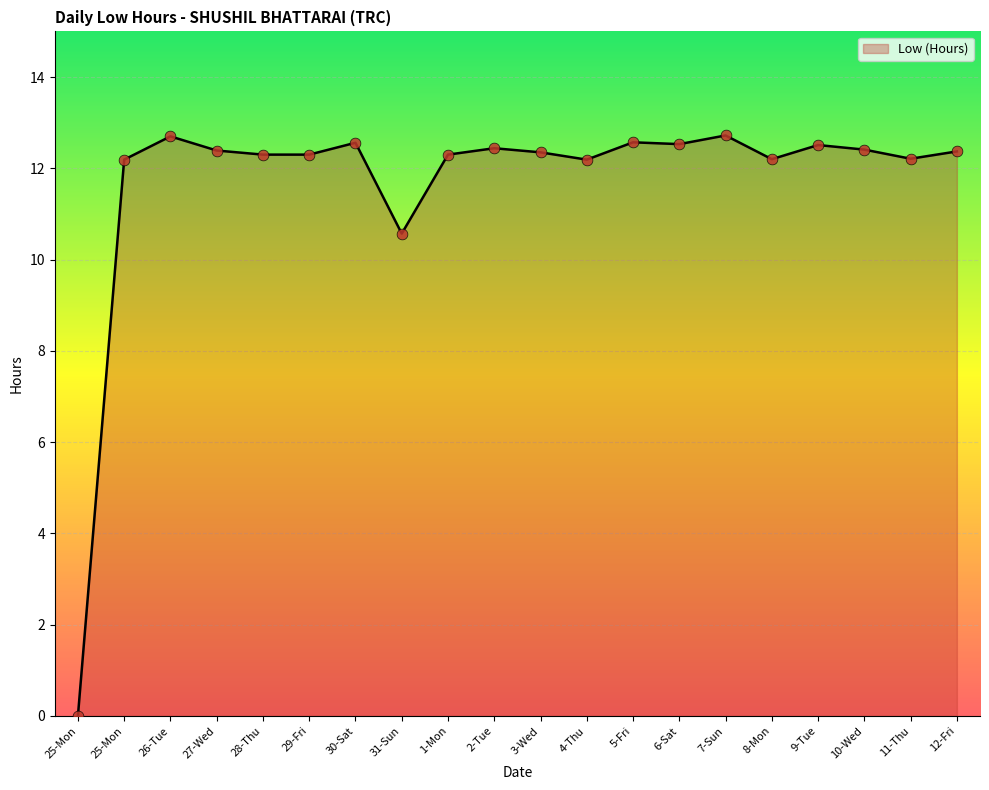

Between 25-Mon and 11-Thu, which is larger?

11-Thu